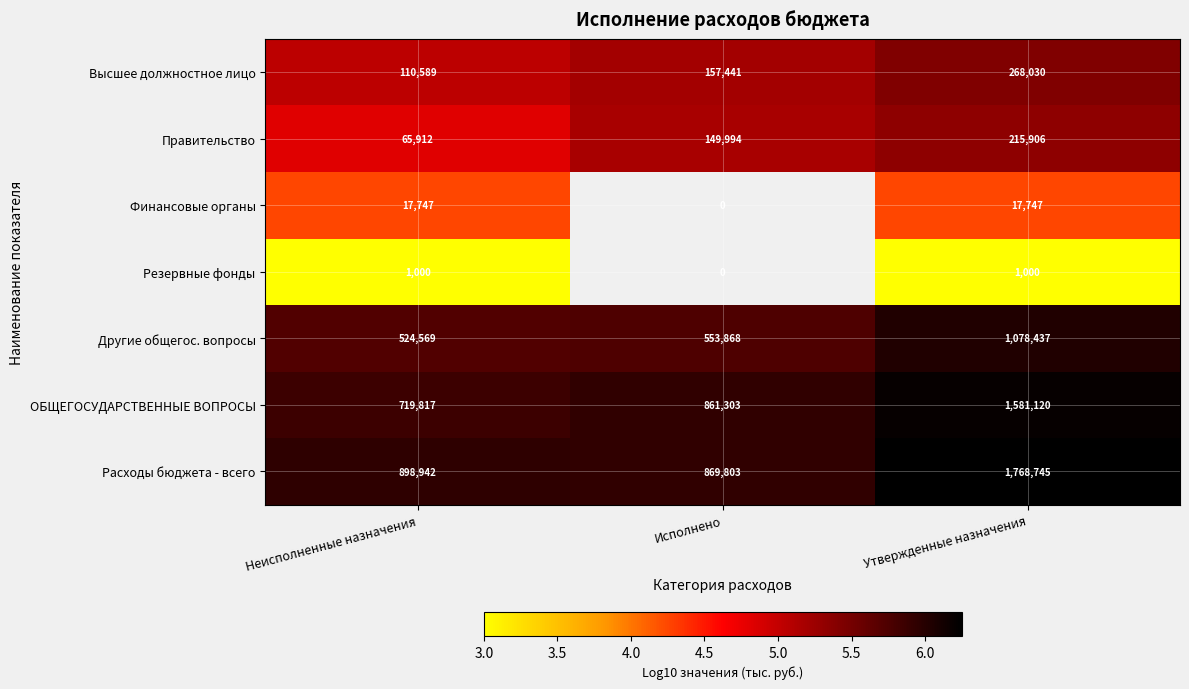

Between Исполнено and Утвержденные назначения, which is larger?

Утвержденные назначения